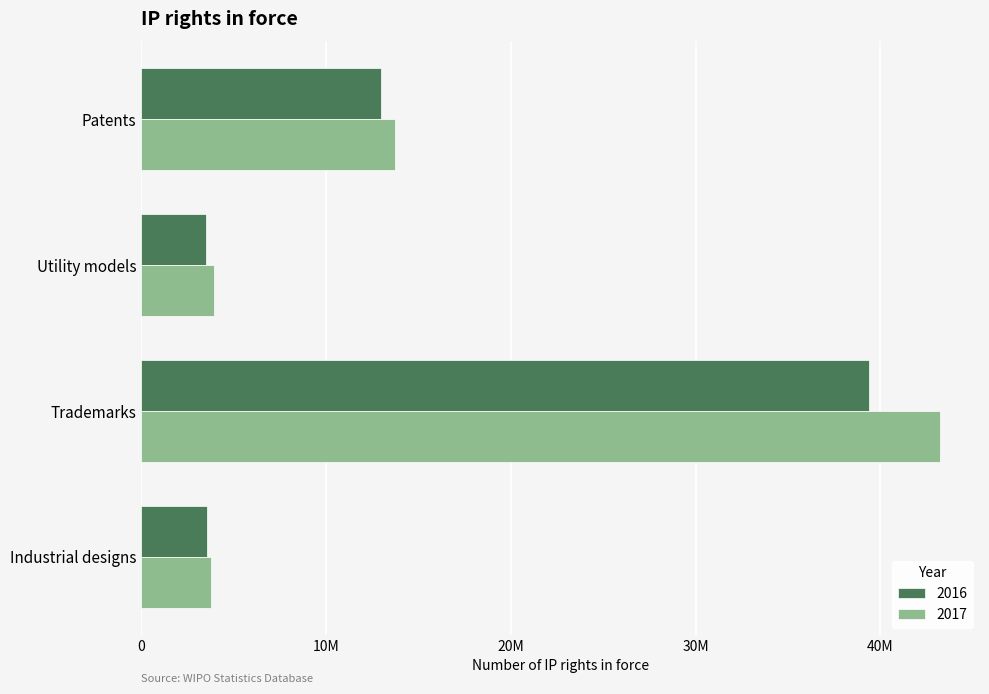

What are all the series names shown in the legend?

2016, 2017